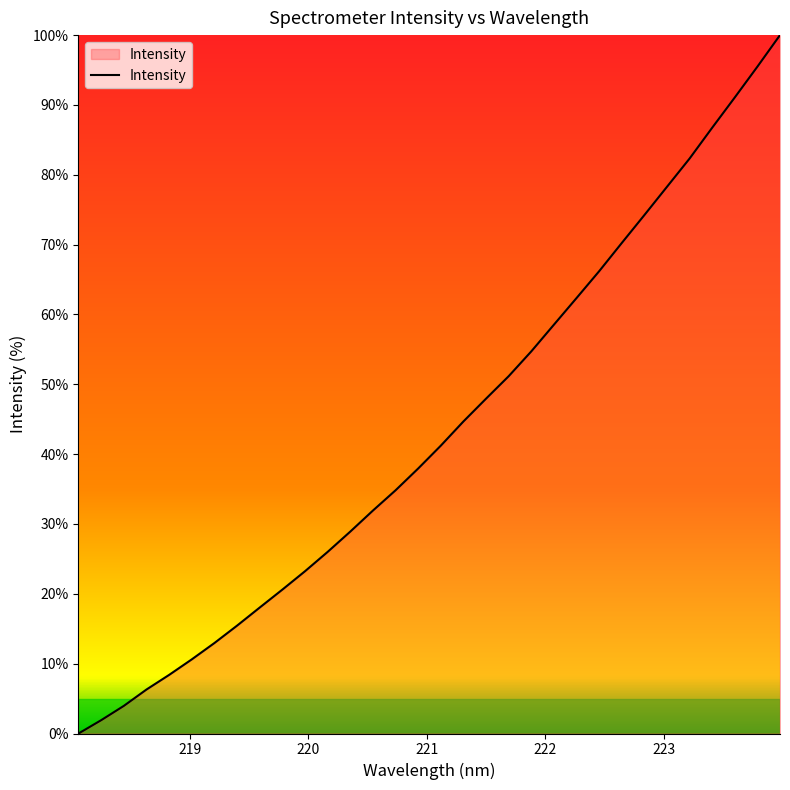

How many categories are shown in the chart?

32